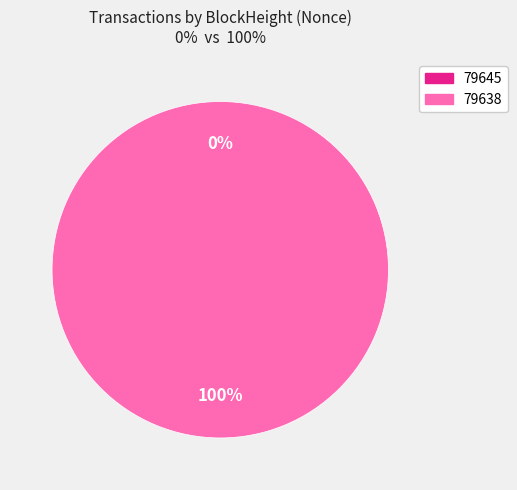

To the nearest percent, what is the difference between the largest and smallest slice percentages?

100%